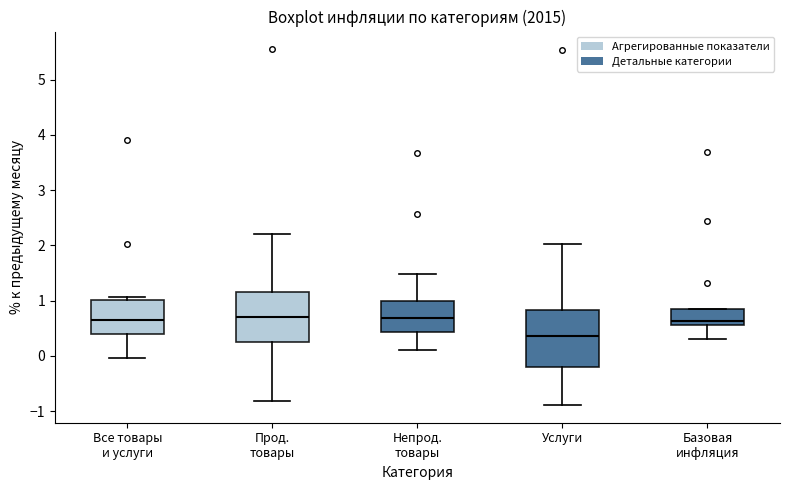

Reading left to right, read every box against the y-axis: the position of its median line, the range the box covers, and the ends of its whiskers. The values are not printed on the chart, so give them approximately, as read against the axis.

Все товары и услуги: median 0.7, box 0.4 to 1.0, whiskers 0.0 to 1.1
Прод. товары: median 0.7, box 0.2 to 1.2, whiskers -0.8 to 2.2
Непрод. товары: median 0.7, box 0.4 to 1.0, whiskers 0.1 to 1.5
Услуги: median 0.4, box -0.2 to 0.8, whiskers -0.9 to 2.0
Базовая инфляция: median 0.6 (just above the box's lower edge), box 0.6 to 0.9, whiskers 0.3 to 0.9